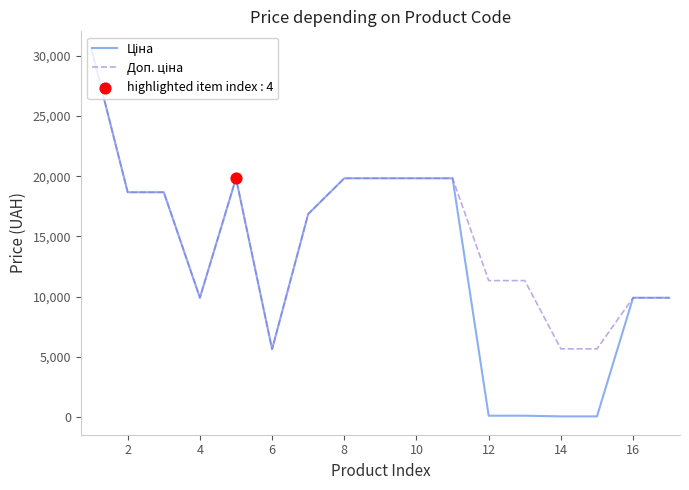

Is this an area chart (filled region under the line)?

No